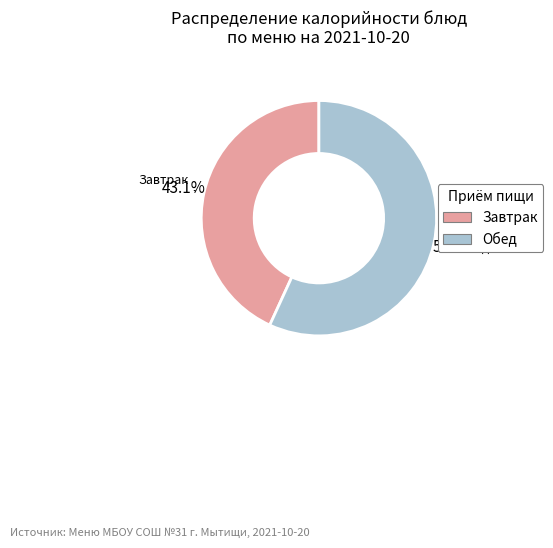

Does any single category account for the majority?

Yes